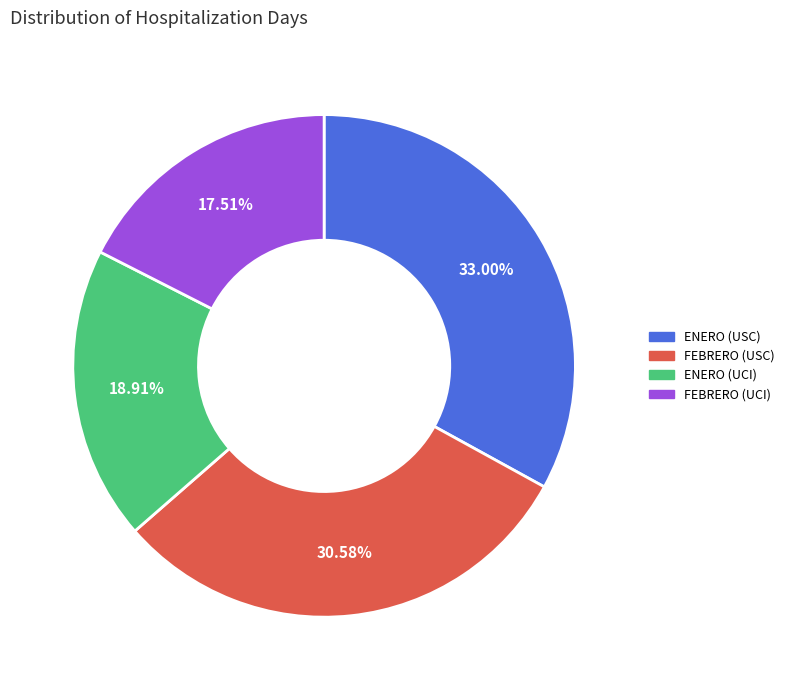

Is there any slice that represents more than half of the pie?

No